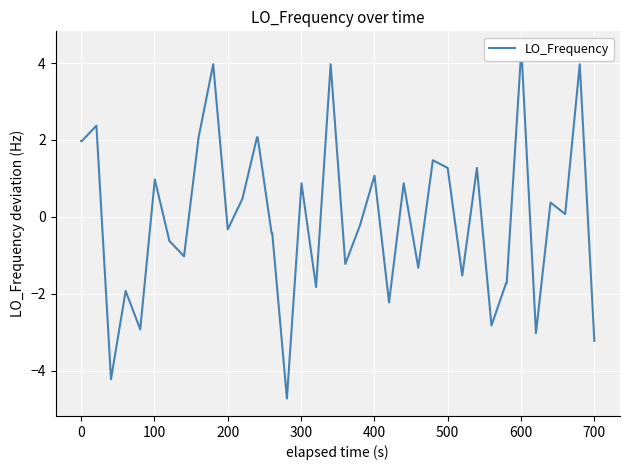

Is this an area chart (filled region under the line)?

No